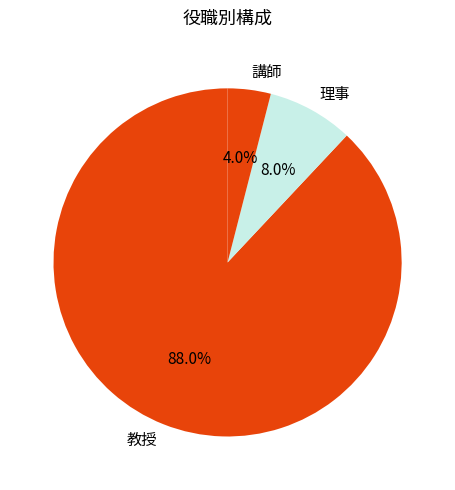

Rank the categories by value from lowest to highest.

講師, 理事, 教授